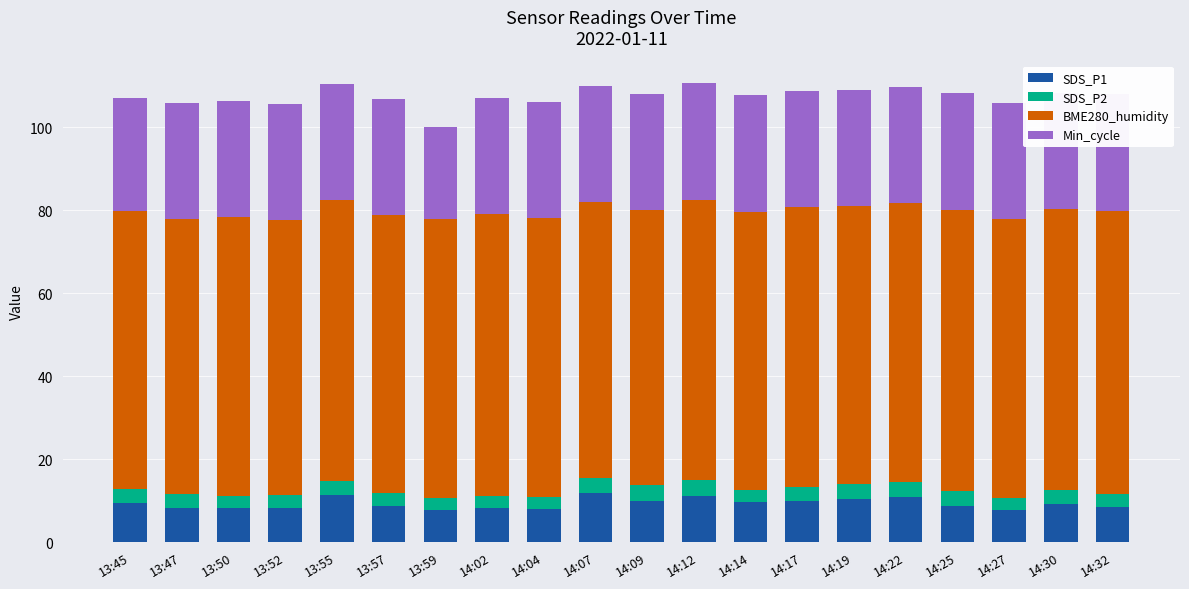

What is the highest value of the Min_cycle series?

28.0